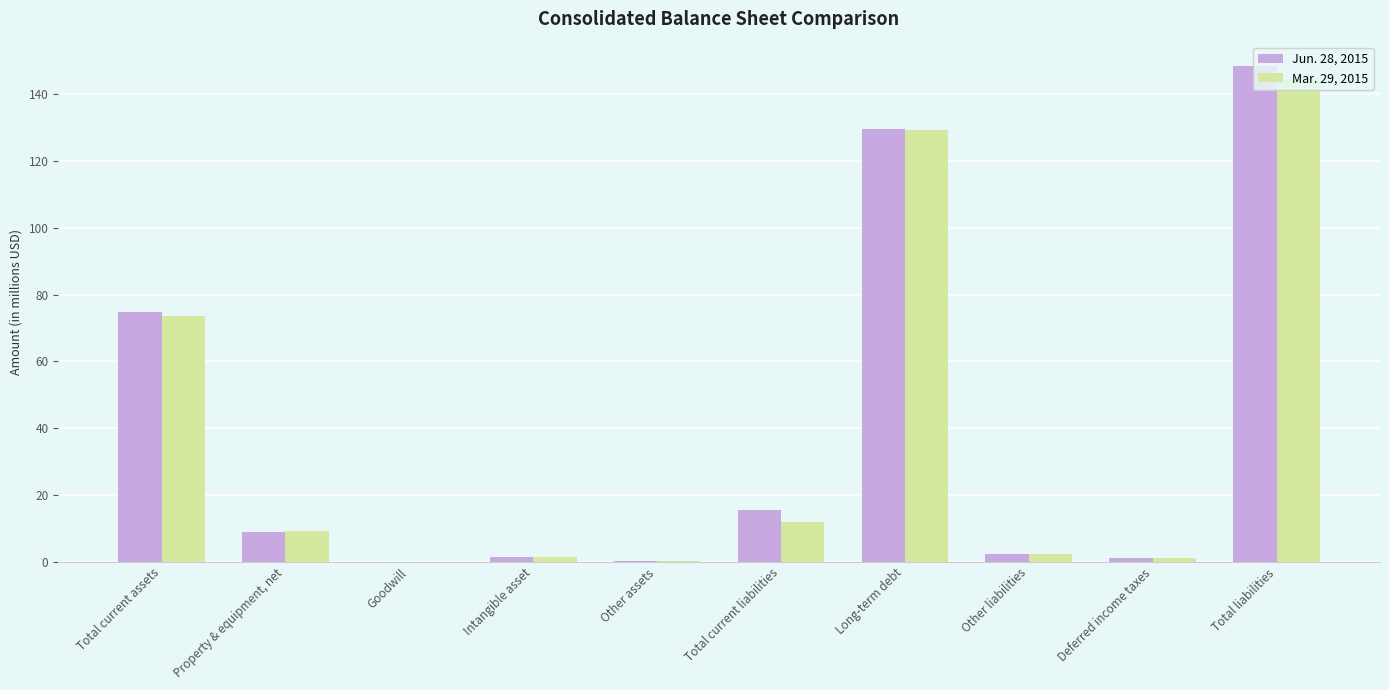

At which category is the sum across all series the highest?

Total liabilities